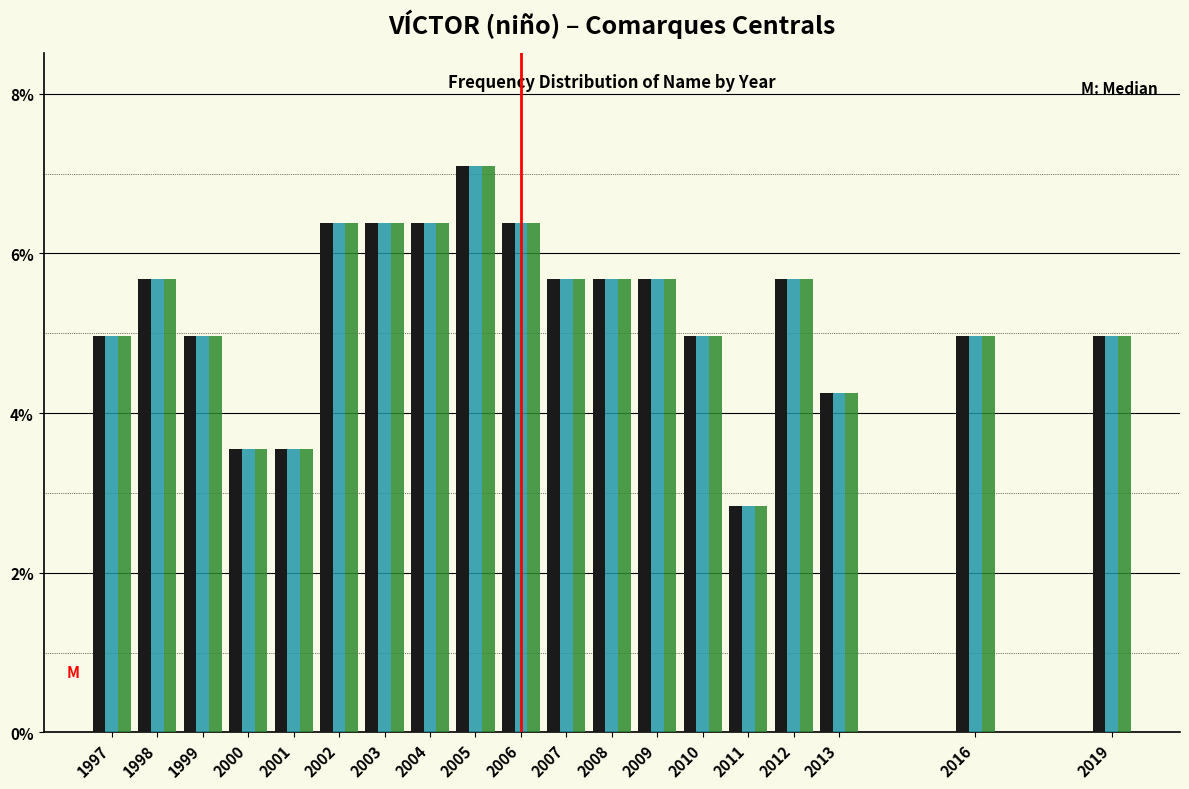

What is the minimum value shown in the chart?

2.8